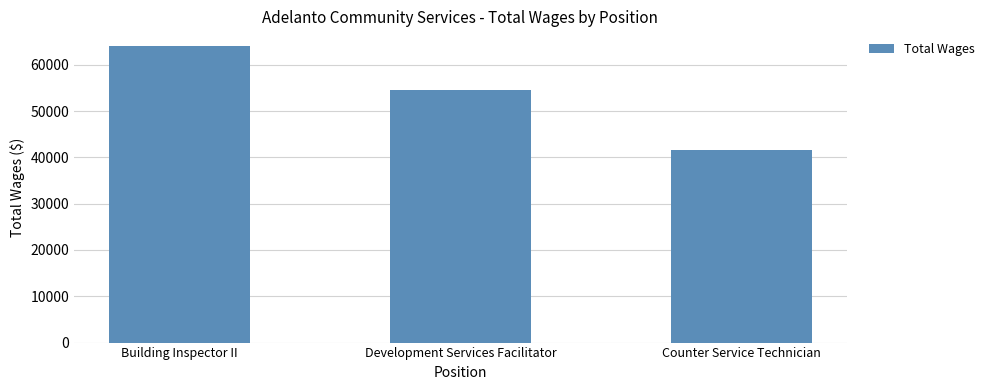

Reading left to right, extract all data points from this chart.

Building Inspector II=64017	Development Services Facilitator=54482	Counter Service Technician=41696